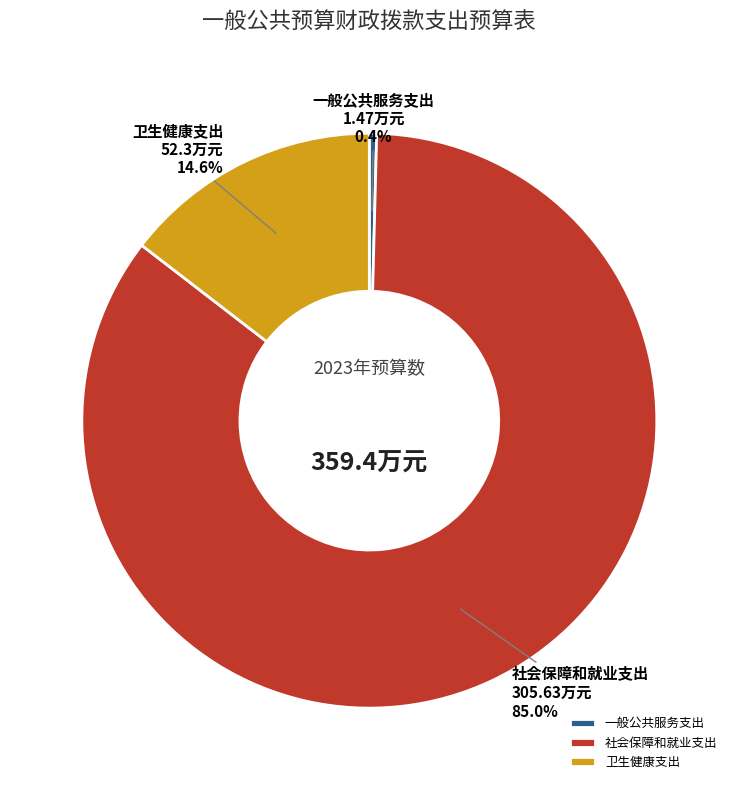

Combined, what portion of the pie is 卫生健康支出 and 社会保障和就业支出?

99.6%